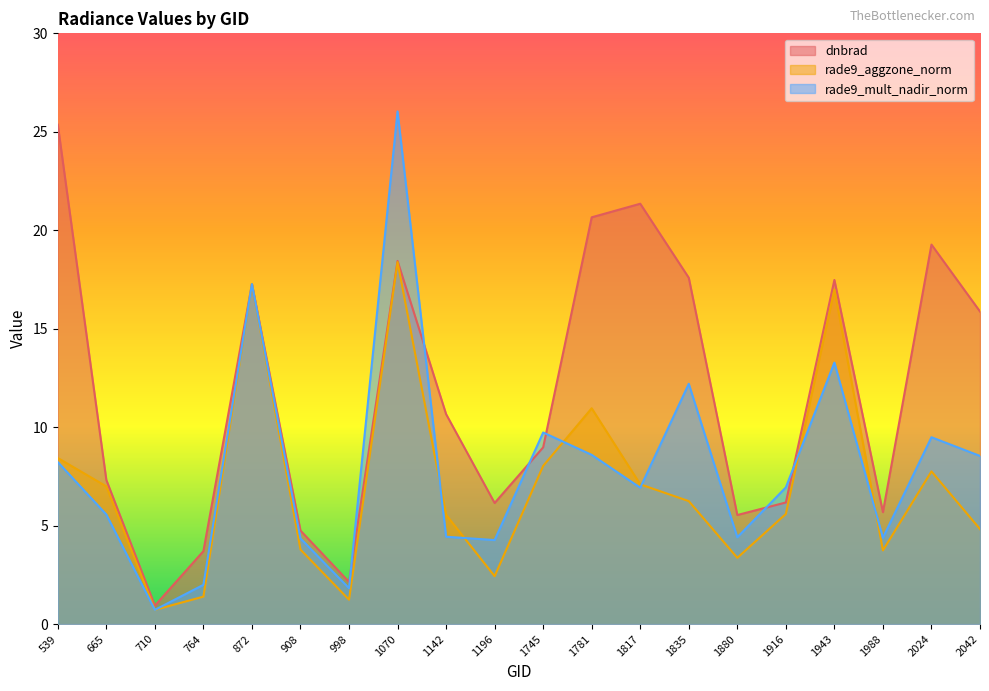

What is the sum of all dnbrad values?

235.3